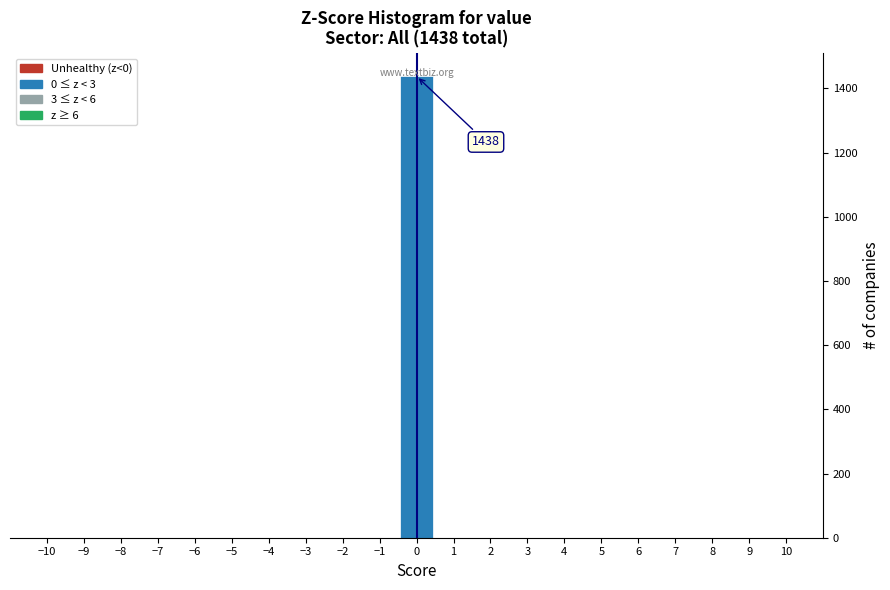

Over which range of the x-axis is the bar tallest?

-0.5 to 0.5